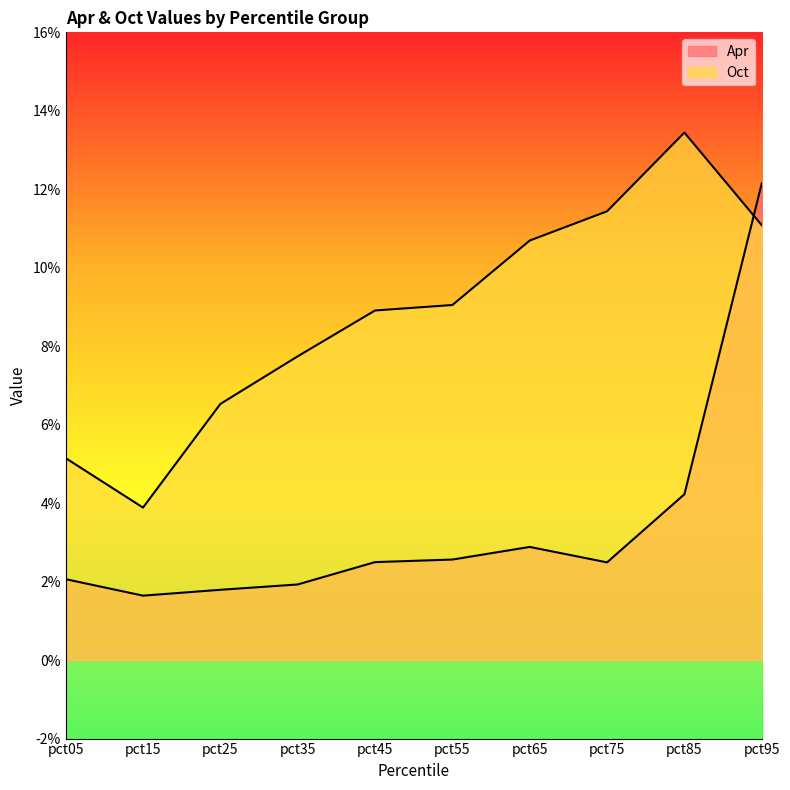

How many lines are shown in the chart?

2